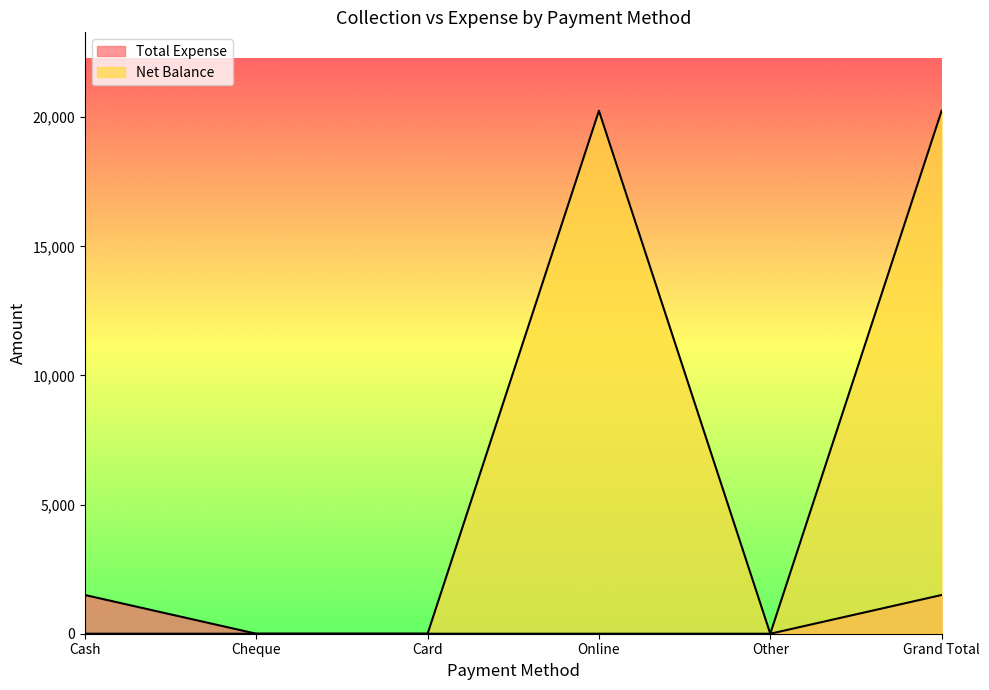

What is the label of the 1st point from the left?

Cash